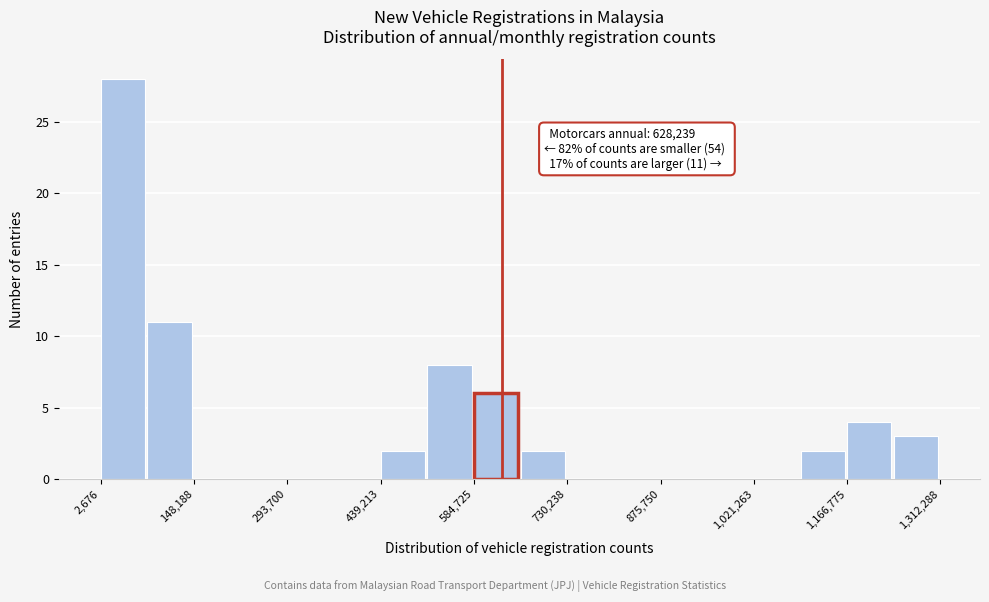

Read against the x-axis, roughly where is the centre of the tallest bar?

40000